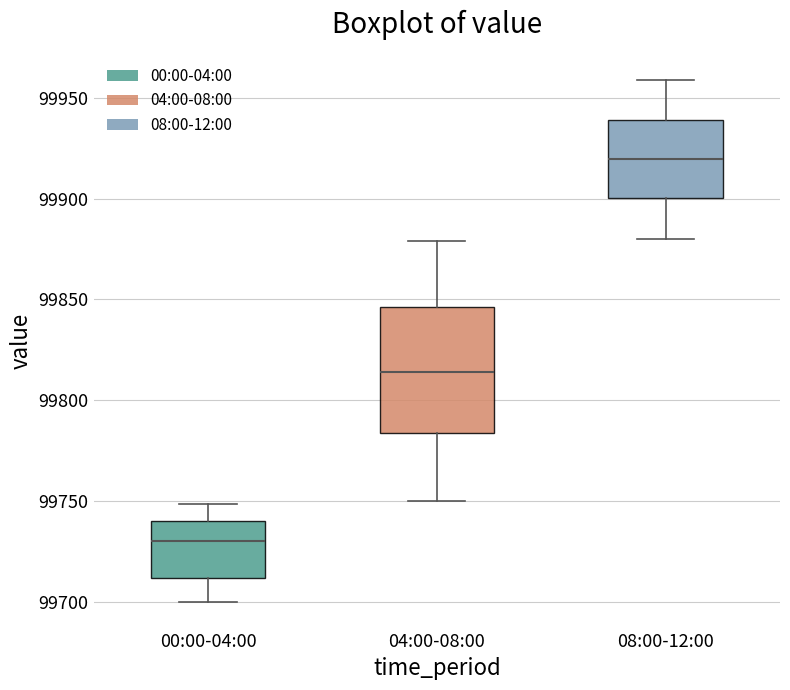

Which box is the tallest, from its lower edge to its upper edge?

04:00-08:00